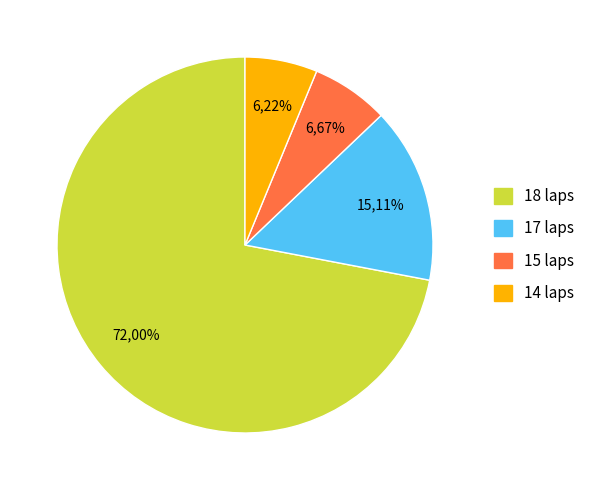

True or false: #59 accounts for 18% of the total.

False